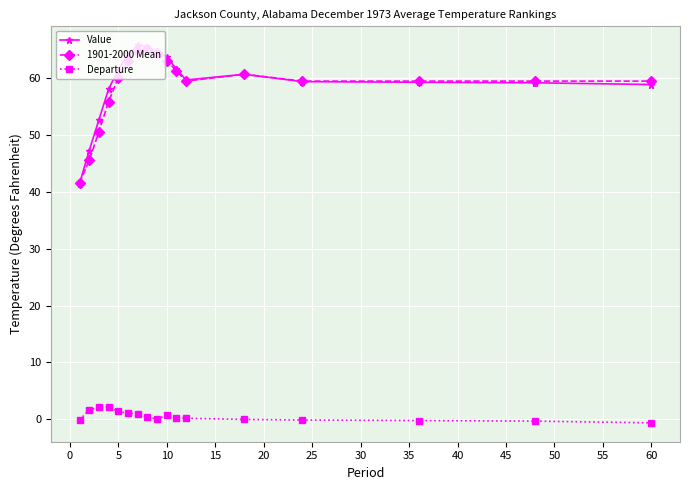

At how many categories does at least one series exceed 54?

14